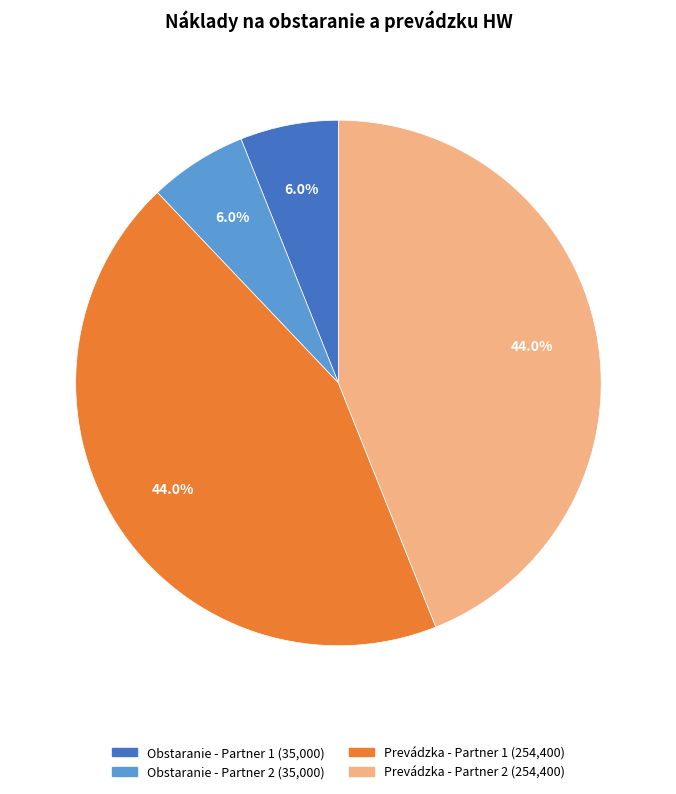

Is there a majority slice in this chart?

No